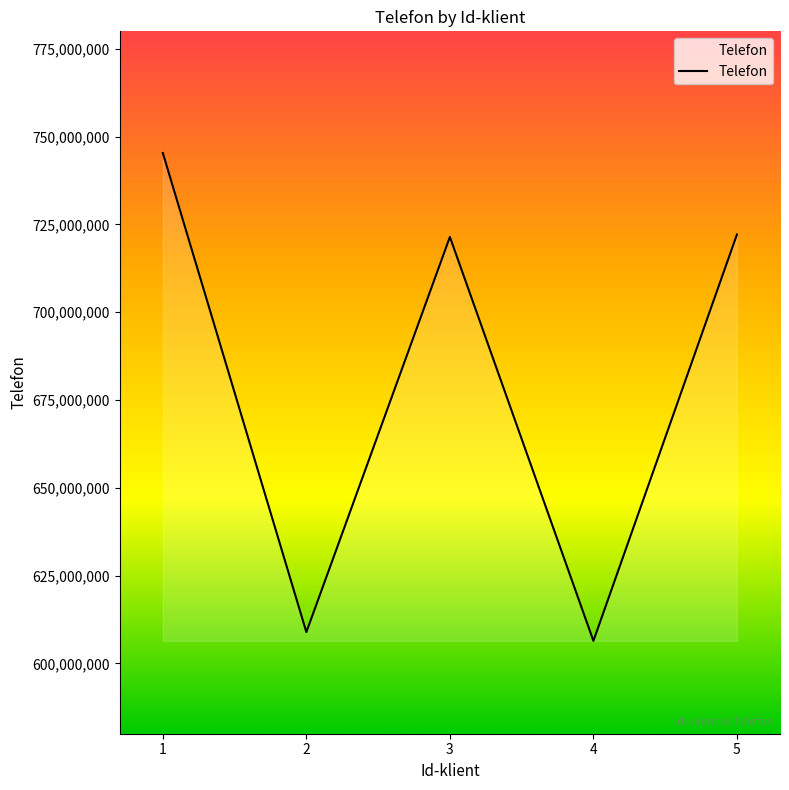

At which category does the data reach its first local peak?

3